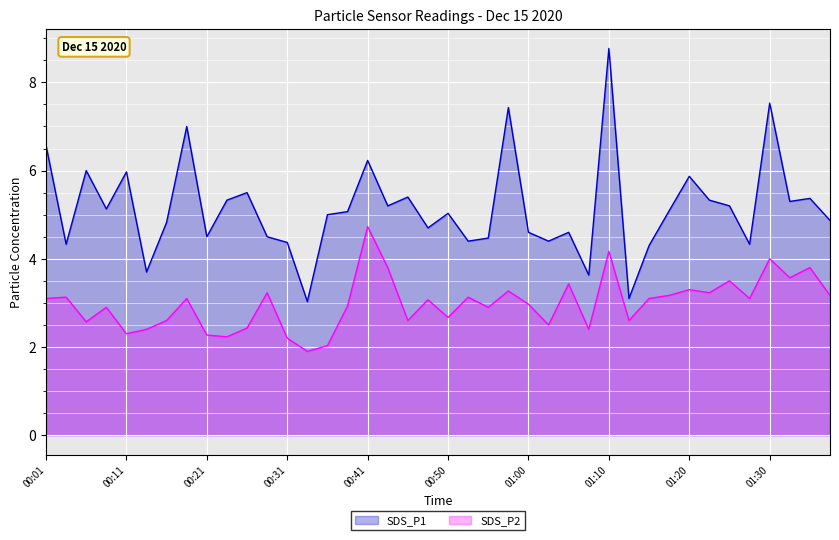

What is the label of the 24th point from the left?

00:58